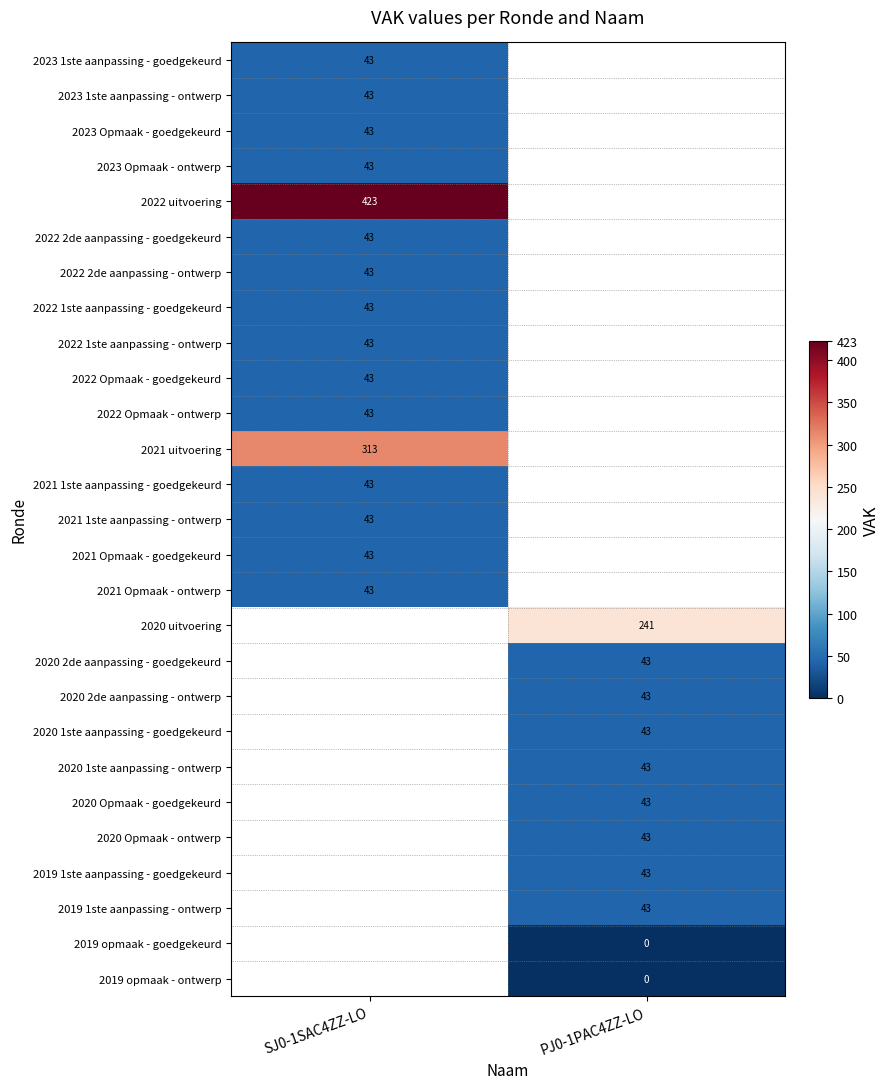

True or false: 2023 Opmaak - ontwerp has a value of 67 at SJ0-1SAC4ZZ-LO.

False